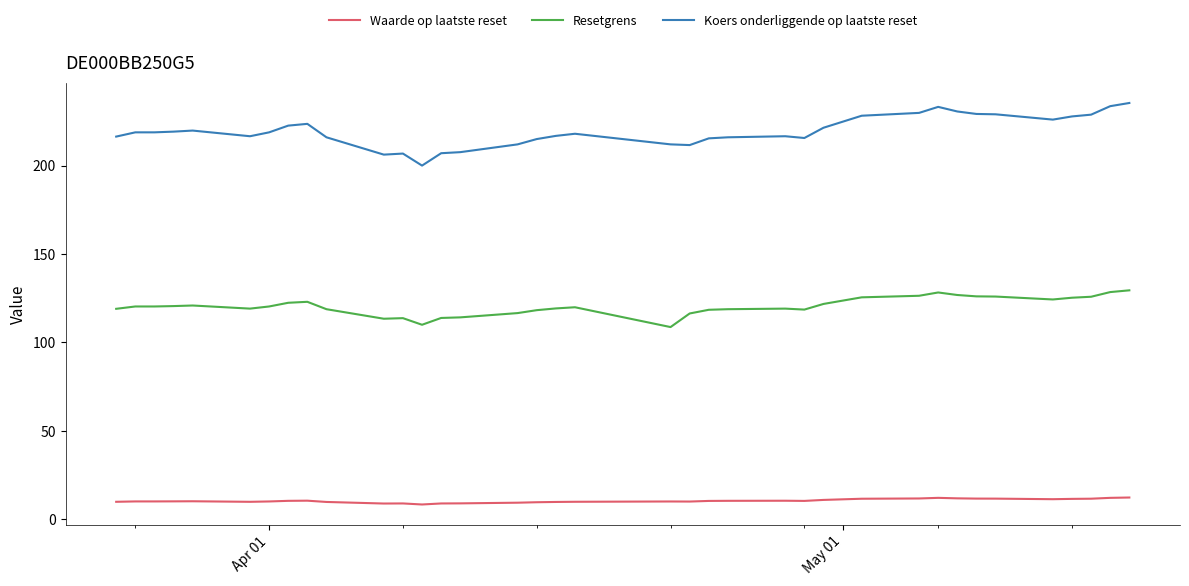

True or false: Resetgrens and Koers onderliggende op laatste reset intersect in this chart.

False